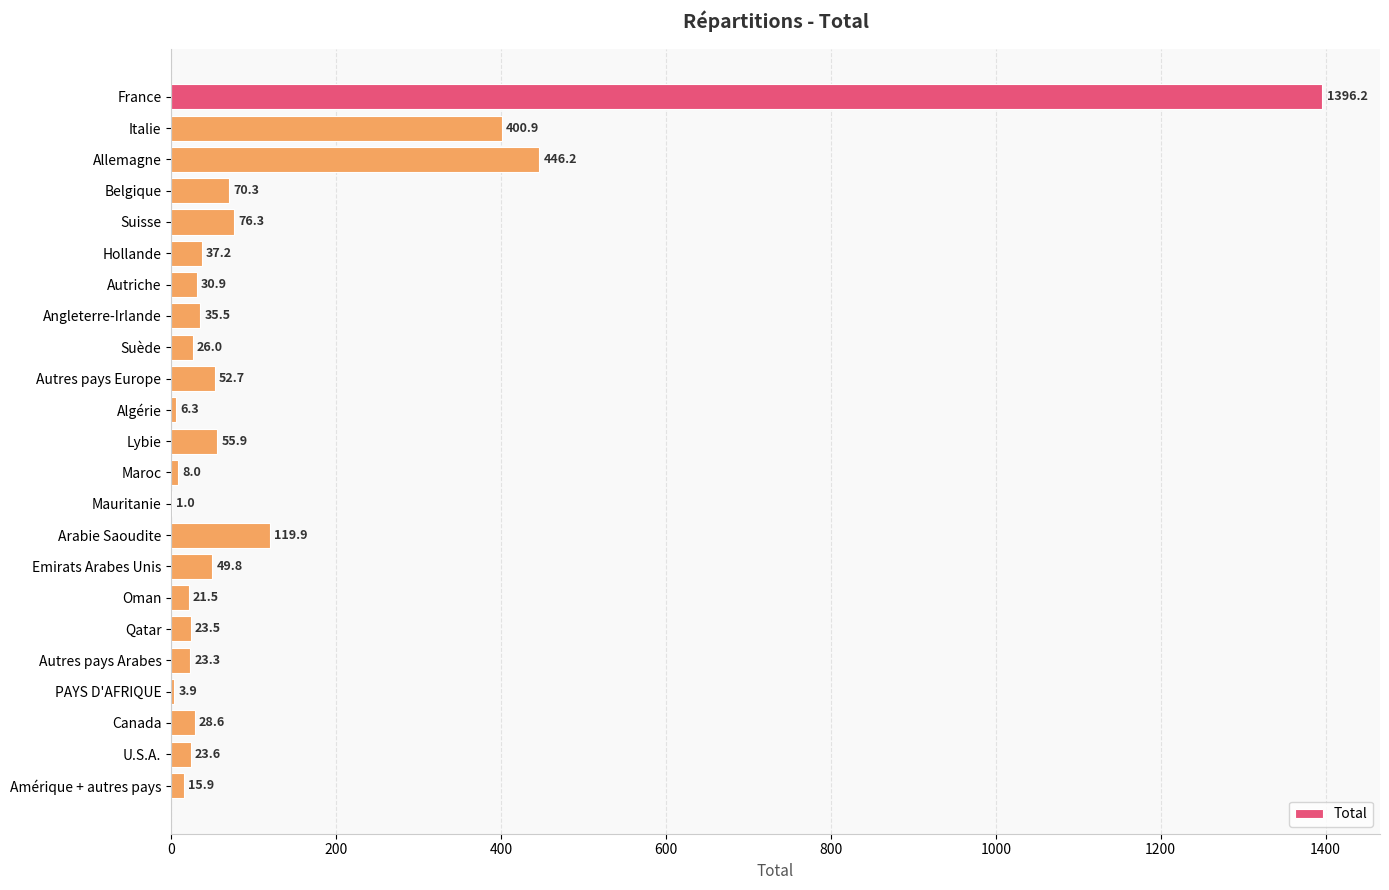

Reading top to bottom, extract all data points from this chart.

France=1396.2	Italie=400.9	Allemagne=446.2	Belgique=70.3	Suisse=76.3	Hollande=37.2	Autriche=30.9	Angleterre-Irlande=35.5	Suède=26.0	Autres pays Europe=52.7	Algérie=6.3	Lybie=55.9	Maroc=8.0	Mauritanie=1.0	Arabie Saoudite=119.9	Emirats Arabes Unis=49.8	Oman=21.5	Qatar=23.5	Autres pays Arabes=23.3	PAYS D'AFRIQUE=3.9	Canada=28.6	U.S.A.=23.6	Amérique + autres pays=15.9